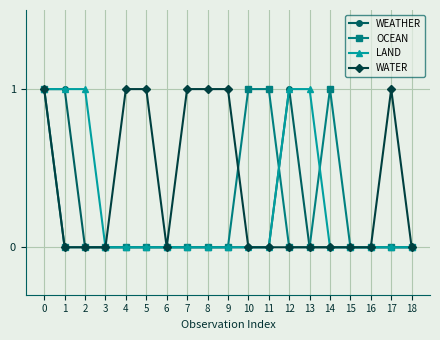

Reading left to right, transcribe all the data shown in this chart.

WEATHER: 1	1	0	0	0	0	0	0	0	0	0	0	1	0	0	0	0	0	0
OCEAN: 1	0	0	0	0	0	0	0	0	0	1	1	0	0	1	0	0	0	0
LAND: 1	1	1	0	0	0	0	0	0	0	0	0	1	1	0	0	0	0	0
WATER: 1	0	0	0	1	1	0	1	1	1	0	0	0	0	0	0	0	1	0